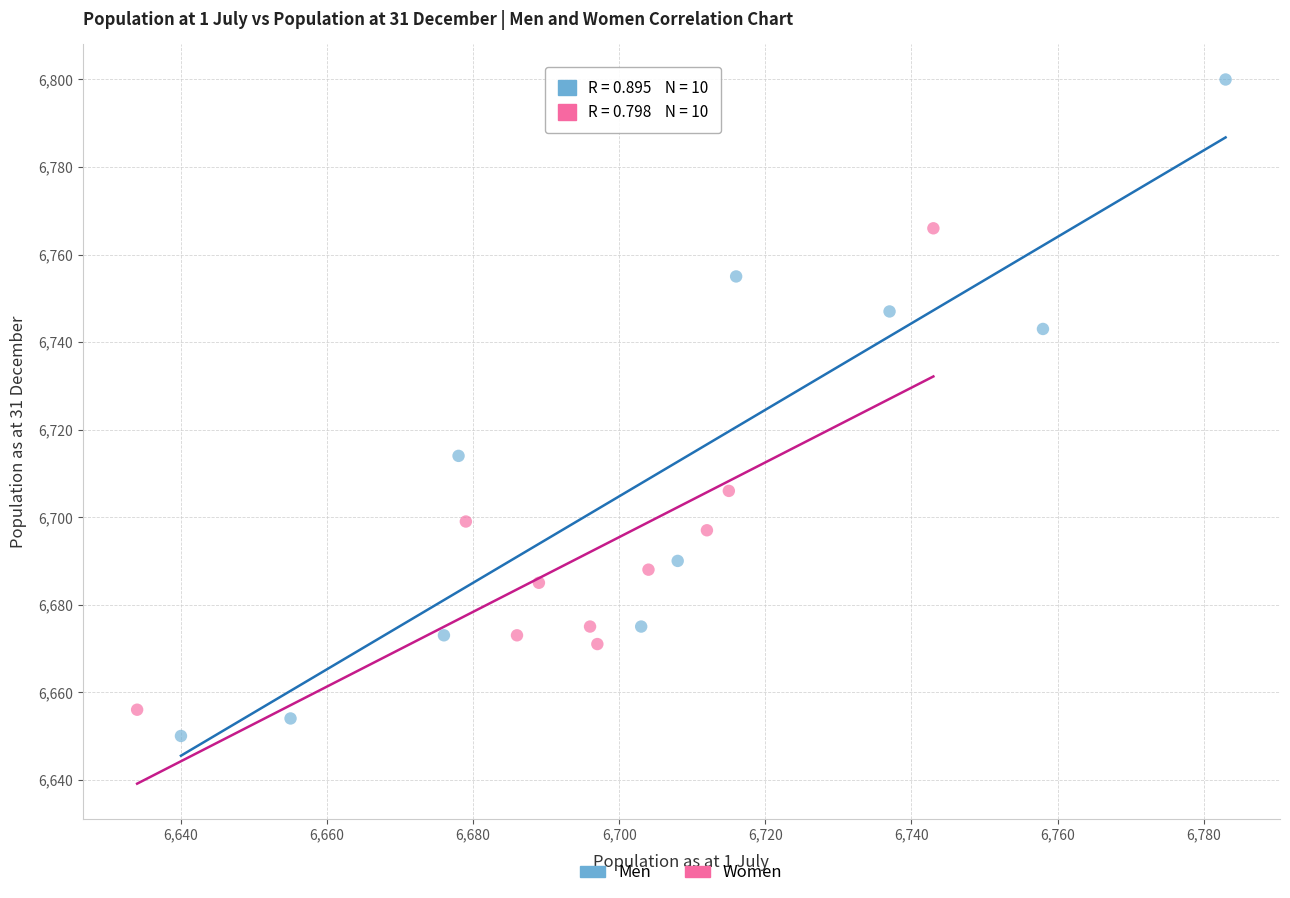

Which series reaches the minimum Y coordinate?

Men